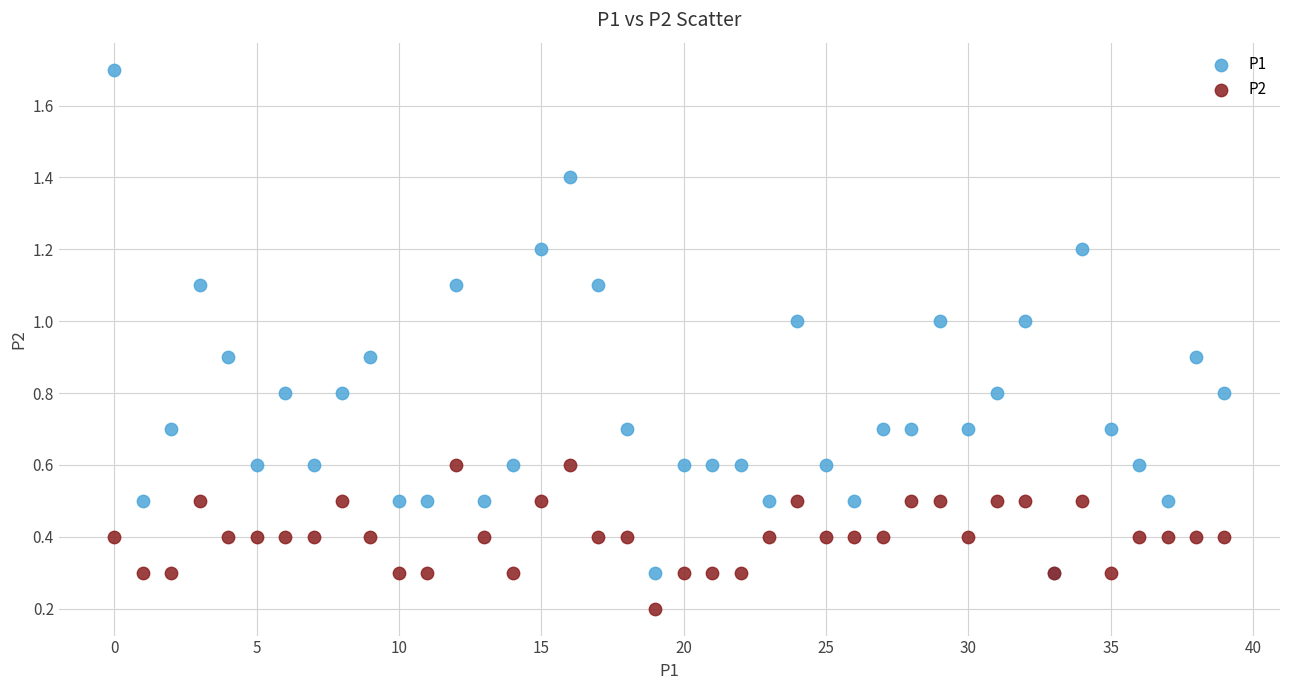

Which series reaches the minimum Y coordinate?

P2